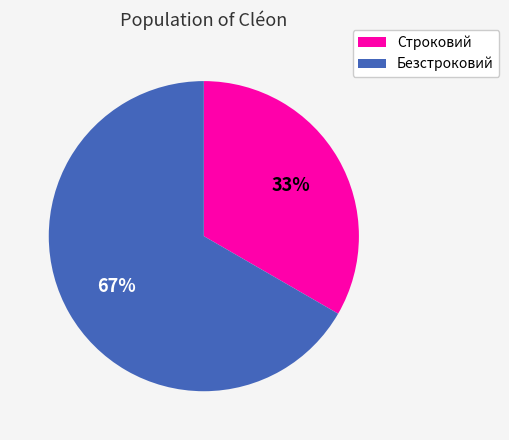

Count the number of slices in the pie.

2